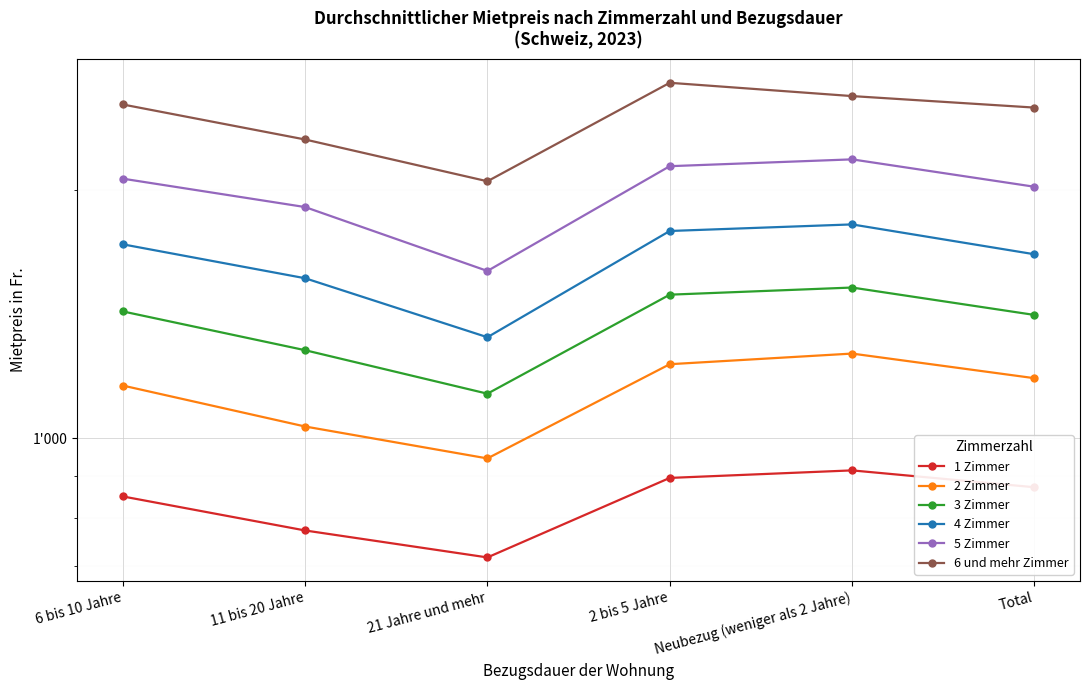

At which category does 4 Zimmer reach its first local valley?

21 Jahre und mehr